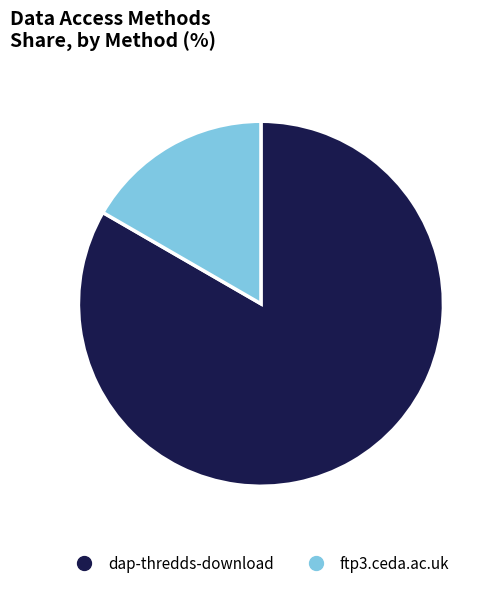

Between dap-thredds-download and ftp3.ceda.ac.uk, which is larger?

dap-thredds-download